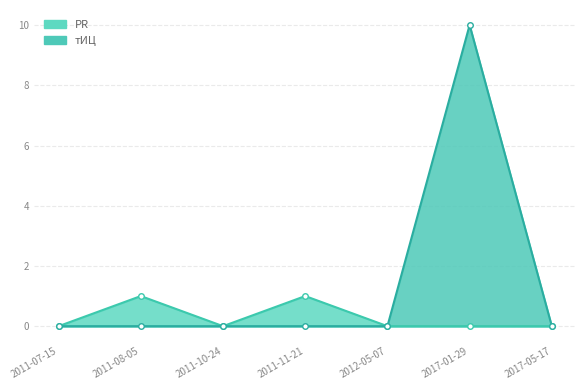

What is the maximum value shown in the chart?

10